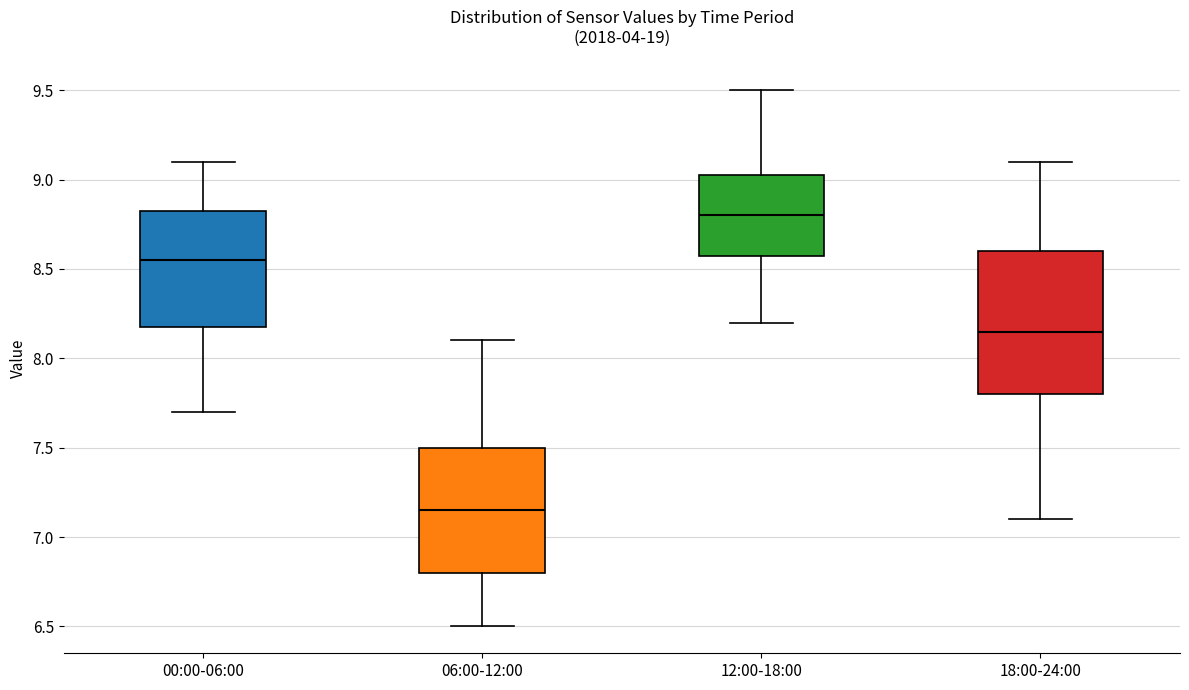

Reading left to right, read every box against the y-axis: the position of its median line, the range the box covers, and the ends of its whiskers. The values are not printed on the chart, so give them approximately, as read against the axis.

00:00-06:00: median 8.55, box 8.20 to 8.85, whiskers 7.70 to 9.10
06:00-12:00: median 7.15, box 6.80 to 7.50, whiskers 6.50 to 8.10
12:00-18:00: median 8.80, box 8.60 to 9.05, whiskers 8.20 to 9.50
18:00-24:00: median 8.15, box 7.80 to 8.60, whiskers 7.10 to 9.10